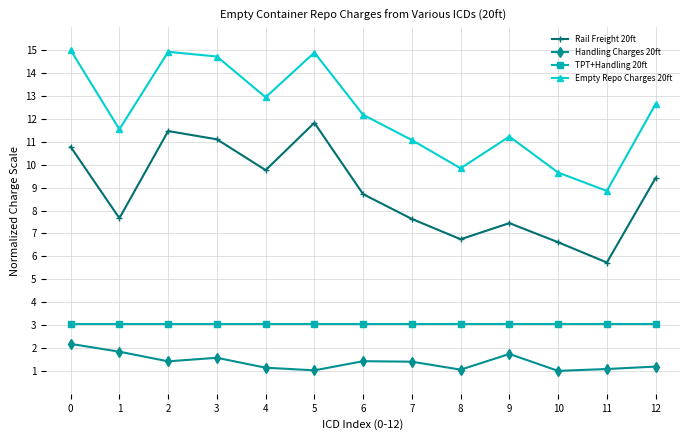

At 5, list the series in order from smallest to largest.

Handling Charges 20ft, TPT+Handling 20ft, Rail Freight 20ft, Empty Repo Charges 20ft